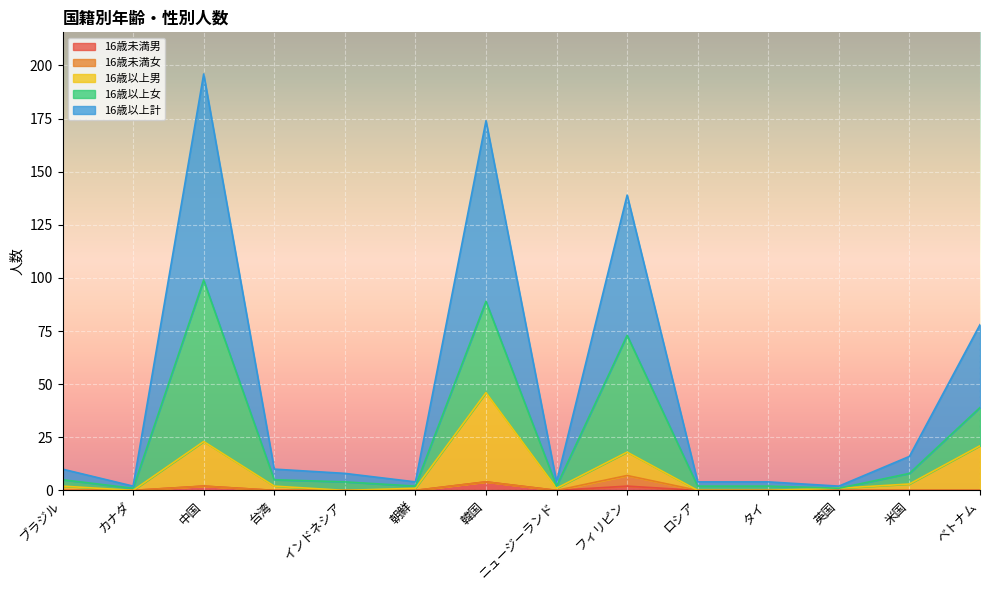

At which category does 16歳以上計 reach its first local valley?

カナダ